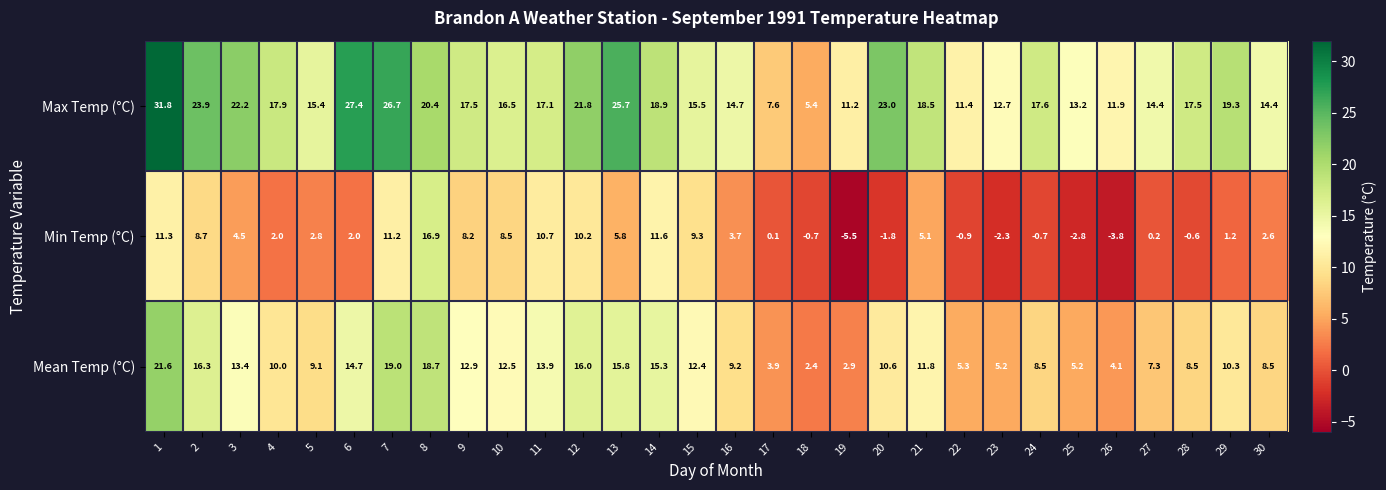

What is the difference between the maximum and second lowest values in the Mean Temp (°C) series?

18.7